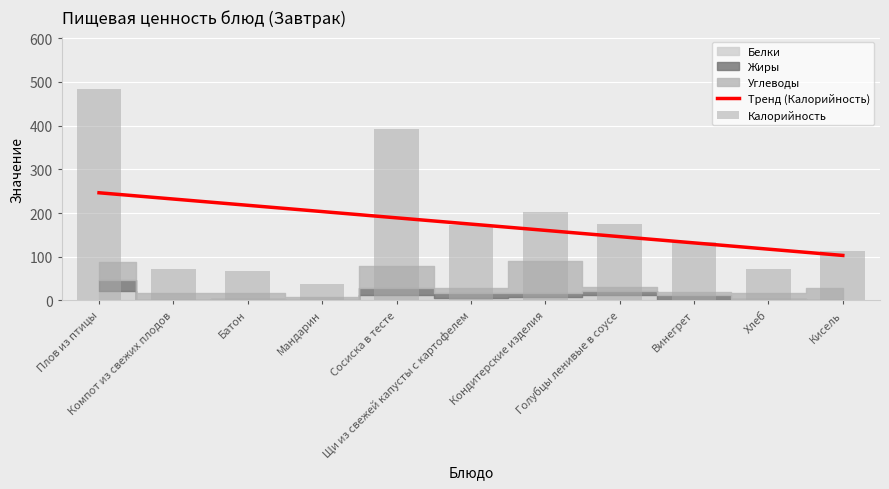

What is the value of the Калорийность bar at the 10th from the left?

71.0